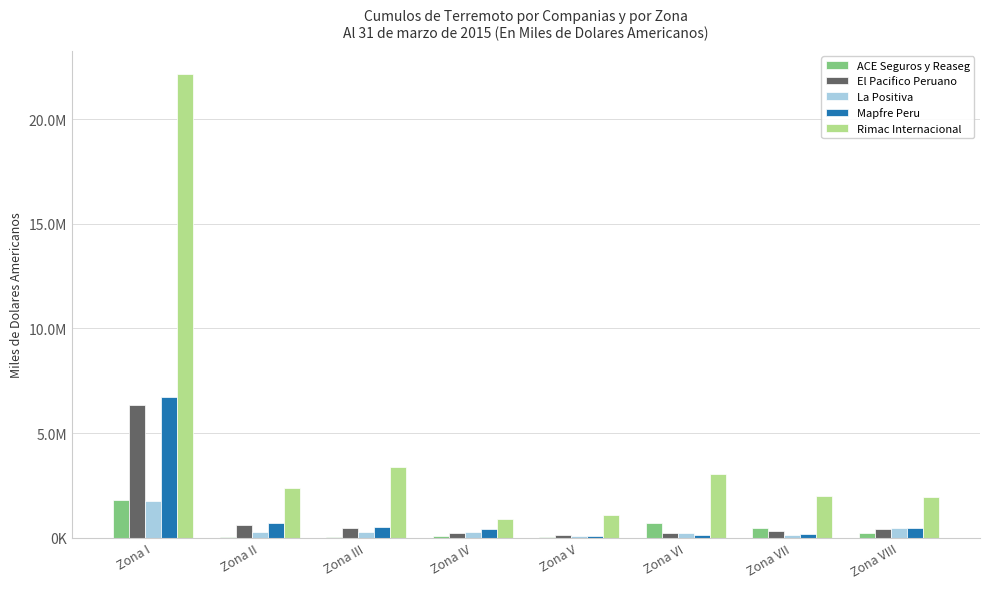

What is the difference between the El Pacifico Peruano values at Zona III and Zona VI?

224119.1